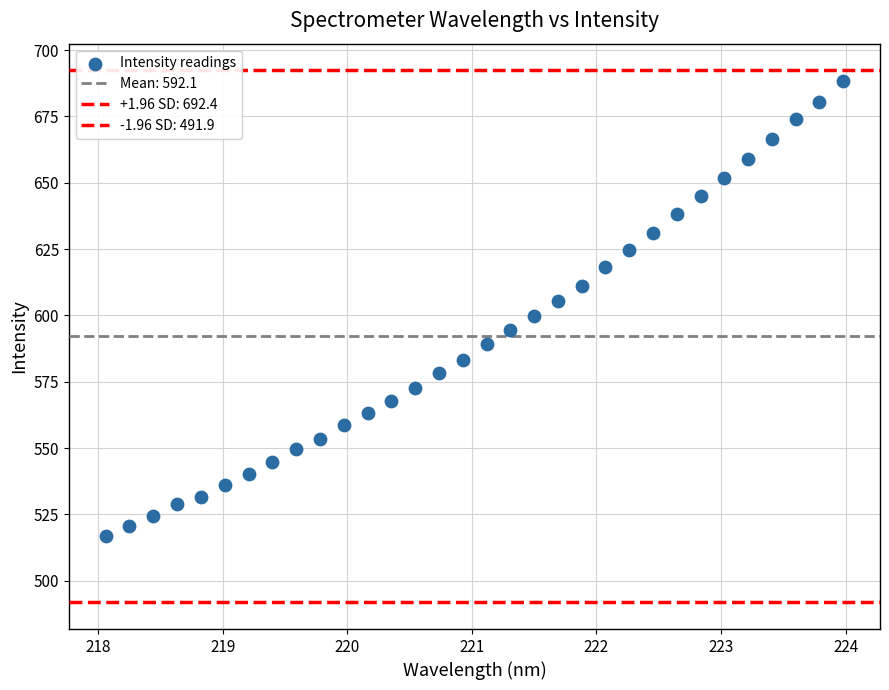

How many data points are displayed?

32